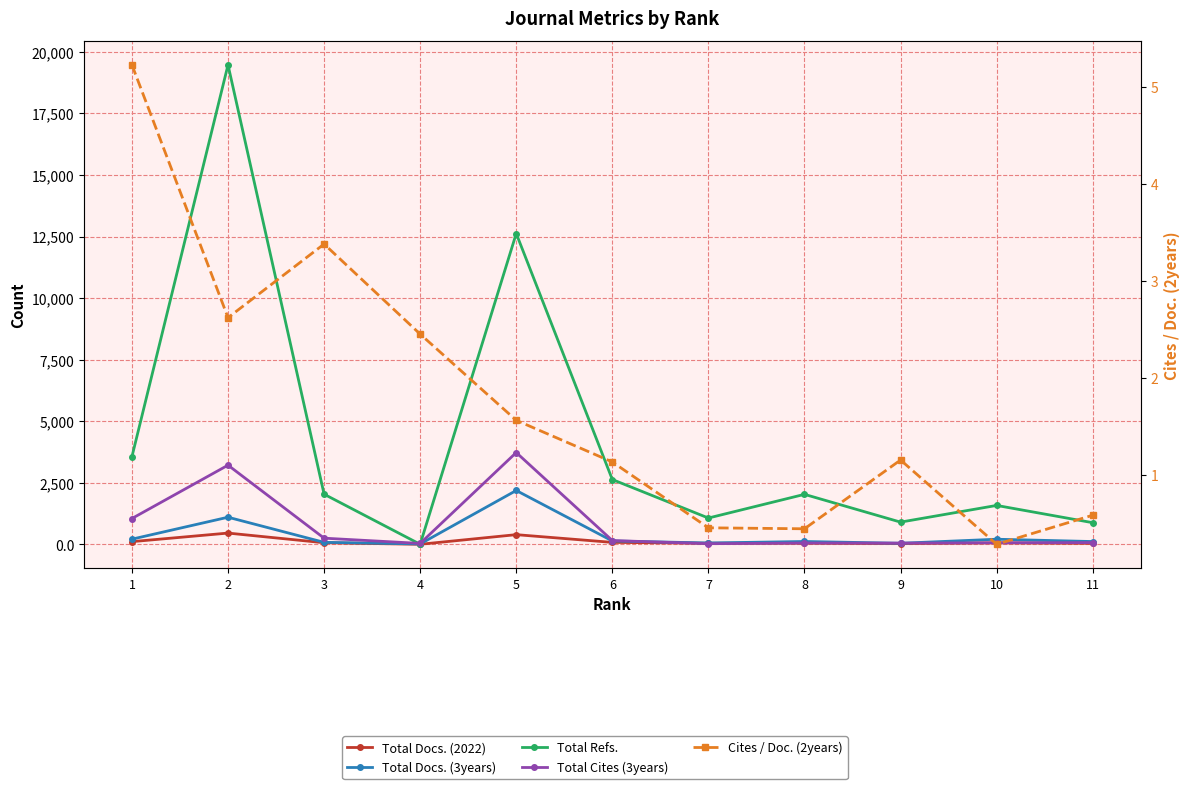

Is the value of Total Refs. at 7 greater than the value of Cites / Doc. (2years) at 11?

Yes